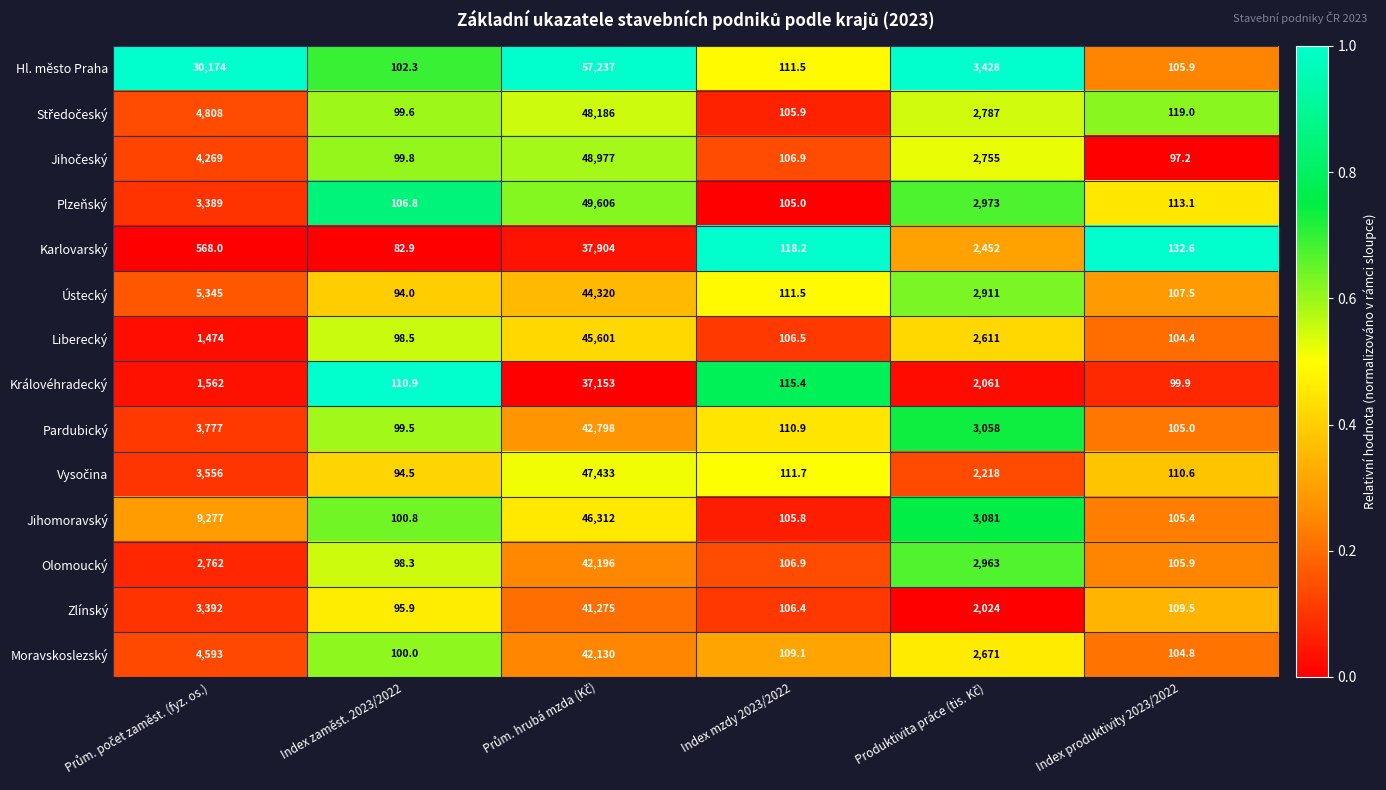

What is the highest value of the Liberecký series?

45601.0